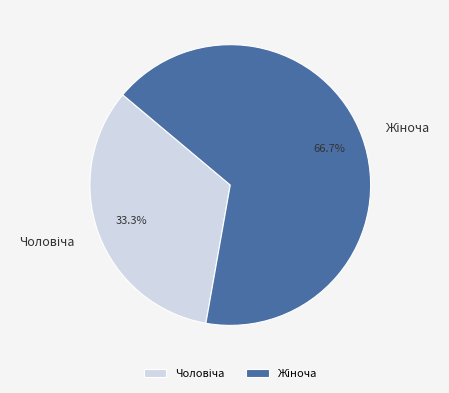

Does any single category account for the majority?

Yes